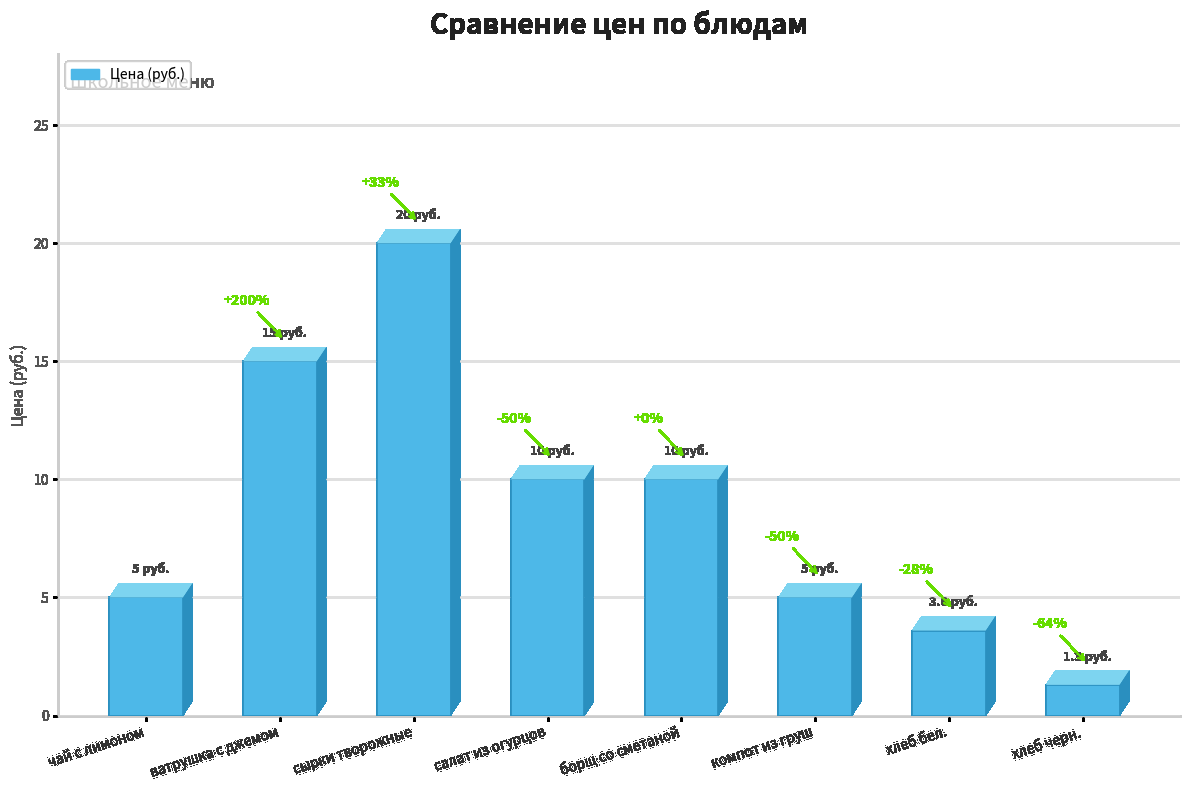

What value does the data have at сырки творожные?

20.0